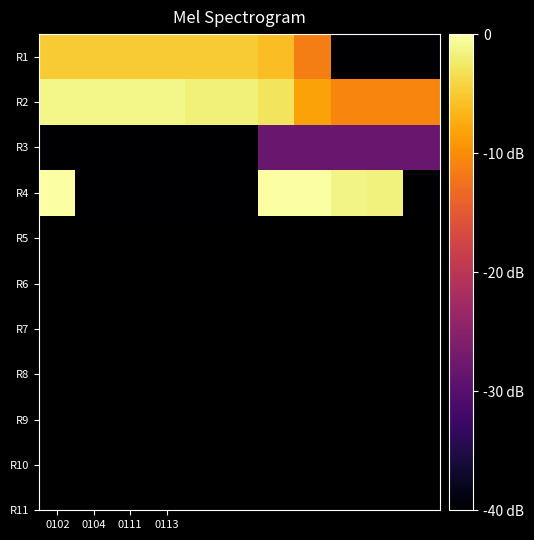

List the series in order of their peak value, highest first.

R4, R2, R1, R3